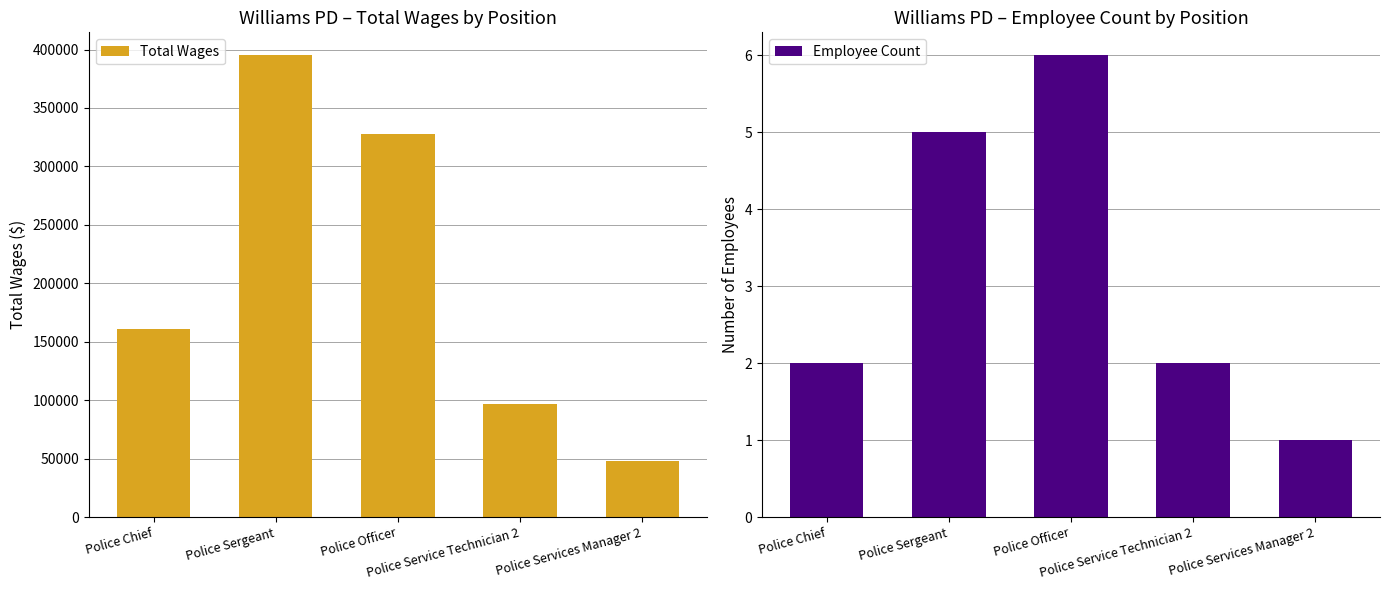

What is the highest value of the Employee Count series?

6